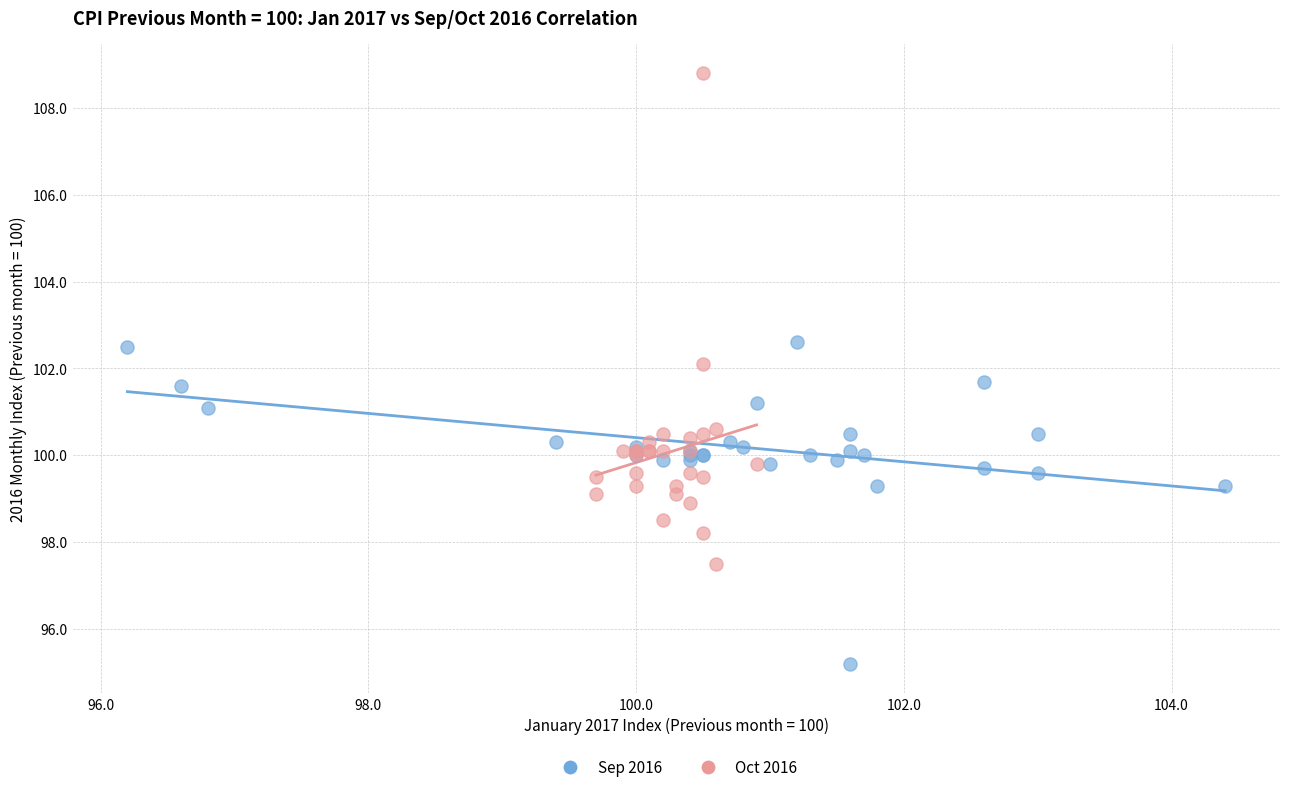

Which series reaches the minimum Y coordinate?

Sep 2016